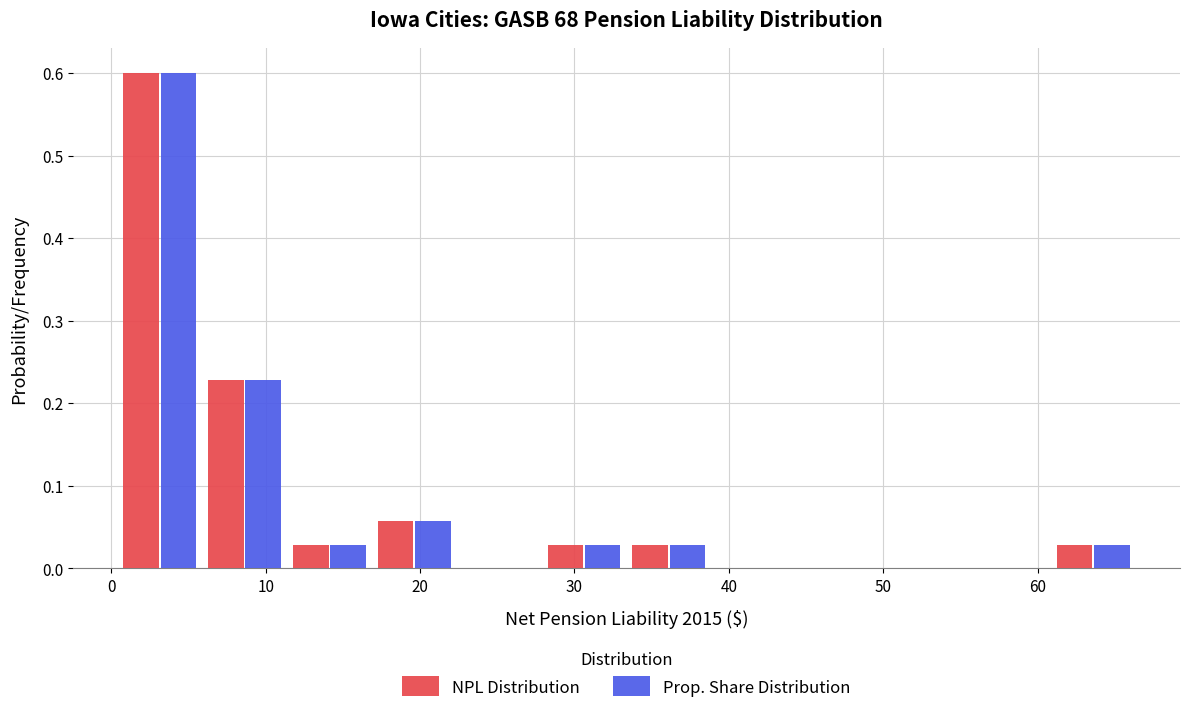

Reading left to right, list every range on the x-axis with the height of the bar of each series over it. Neither the bar edges nor the heights are printed on the chart, so give them approximately, as read against the axes.

0 to 6: NPL Distribution=0.60	Prop. Share Distribution=0.60
6 to 11: NPL Distribution=0.23	Prop. Share Distribution=0.23
11 to 17: NPL Distribution=0.03	Prop. Share Distribution=0.03
17 to 22: NPL Distribution=0.06	Prop. Share Distribution=0.06
22 to 28: NPL Distribution=0	Prop. Share Distribution=0
28 to 33: NPL Distribution=0.03	Prop. Share Distribution=0.03
33 to 39: NPL Distribution=0.03	Prop. Share Distribution=0.03
39 to 44: NPL Distribution=0	Prop. Share Distribution=0
44 to 50: NPL Distribution=0	Prop. Share Distribution=0
50 to 55: NPL Distribution=0	Prop. Share Distribution=0
55 to 61: NPL Distribution=0	Prop. Share Distribution=0
61 to 66: NPL Distribution=0.03	Prop. Share Distribution=0.03